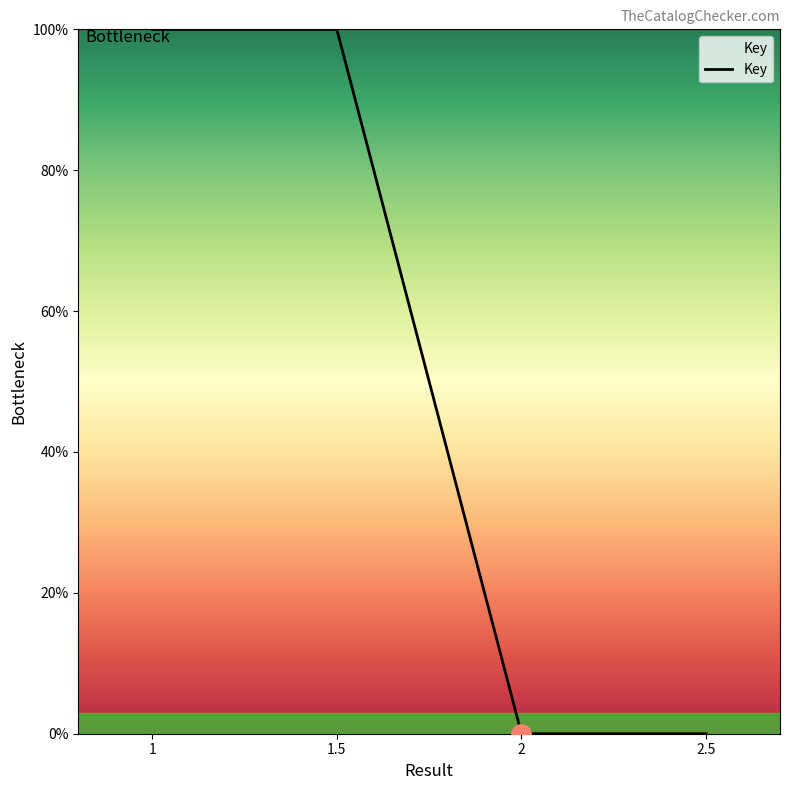

True or false: there are more than 2 points higher than both neighbors.

False